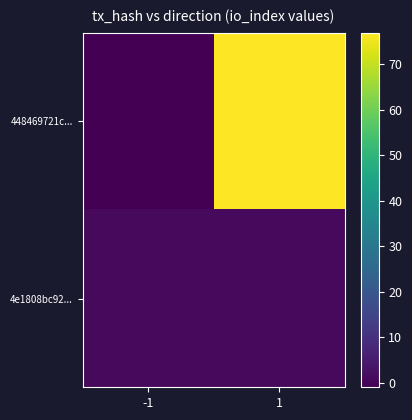

Reading left to right, what are all the values shown in this chart?

448469721c...: -1=-1	1=77
4e1808bc92...: -1=1	1=1